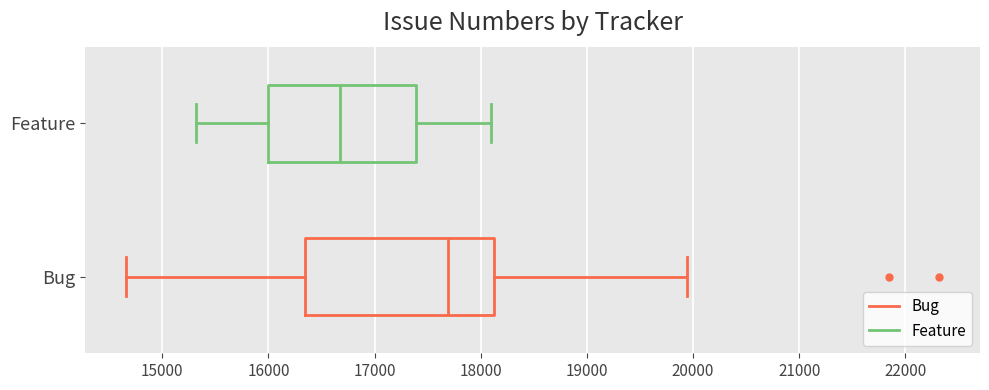

Which box's median line is the furthest to the right?

Bug